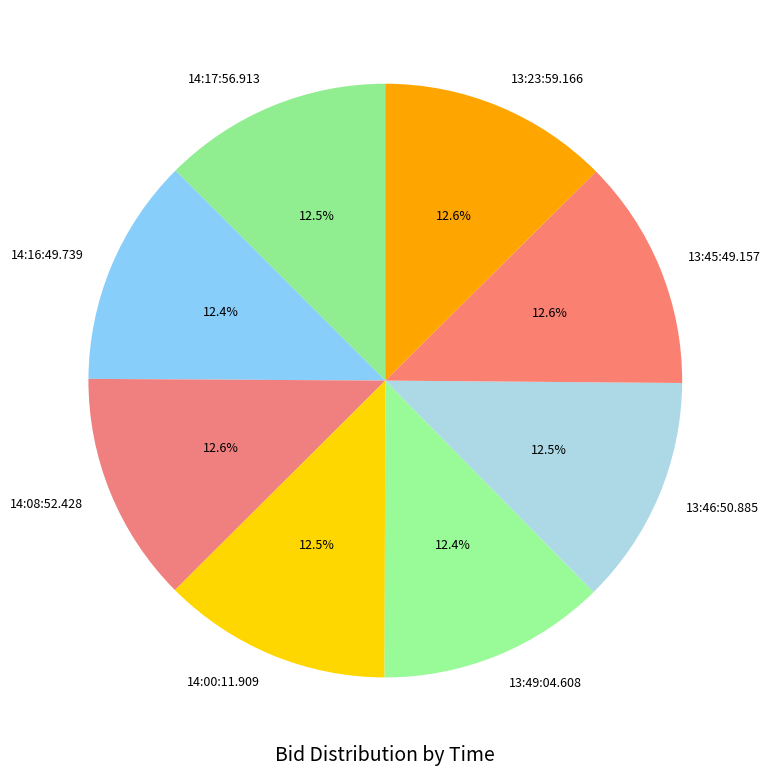

How many segments does this pie chart have?

8